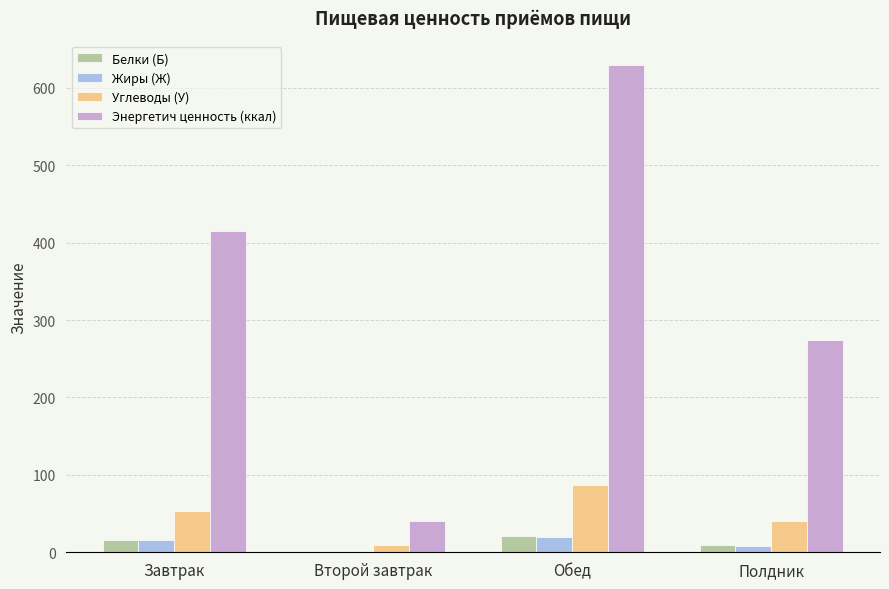

The value of Энергетич ценность (ккал) at Полдник is 274.4. True or false?

True